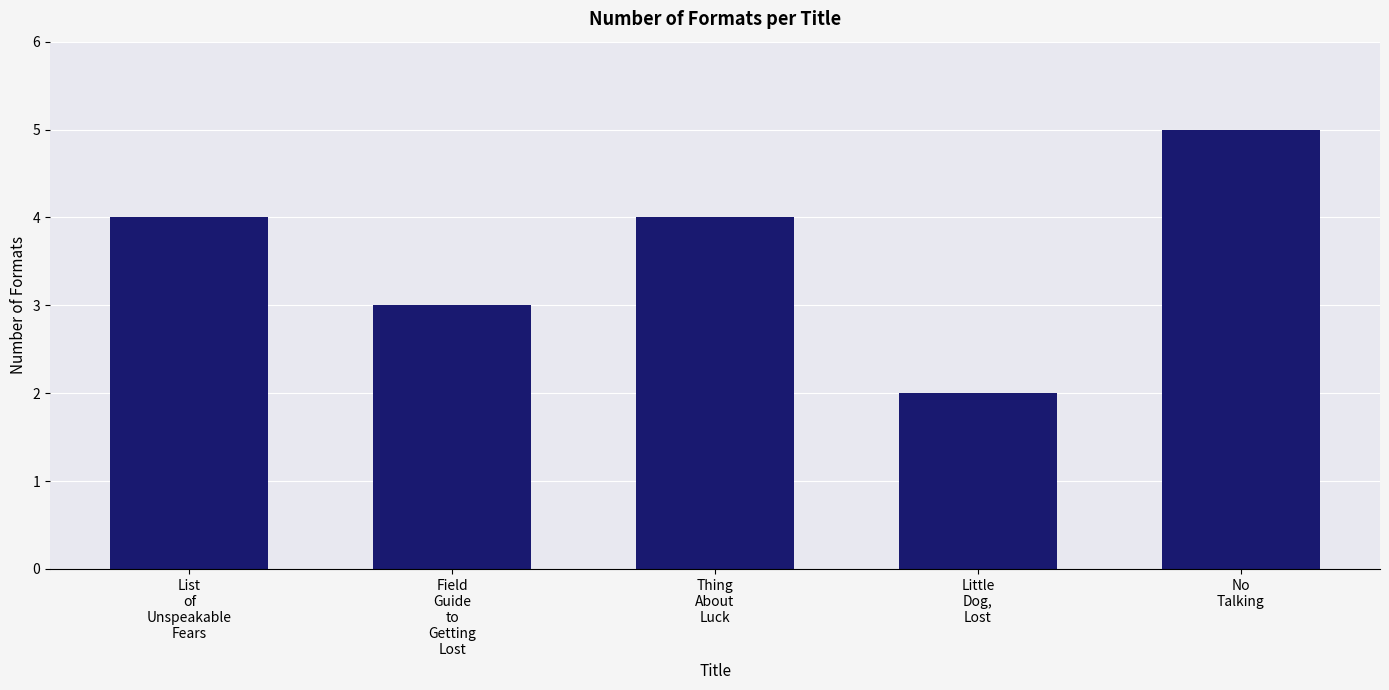

What is the average value?

4